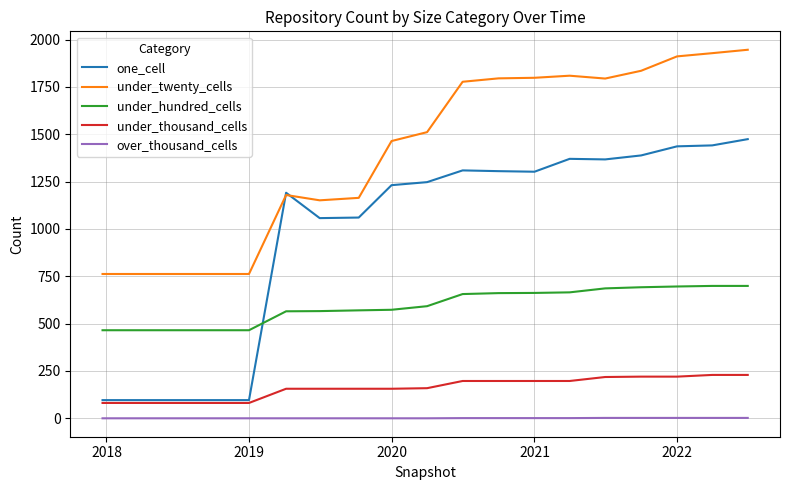

Which series has the largest total across all categories?

under_twenty_cells